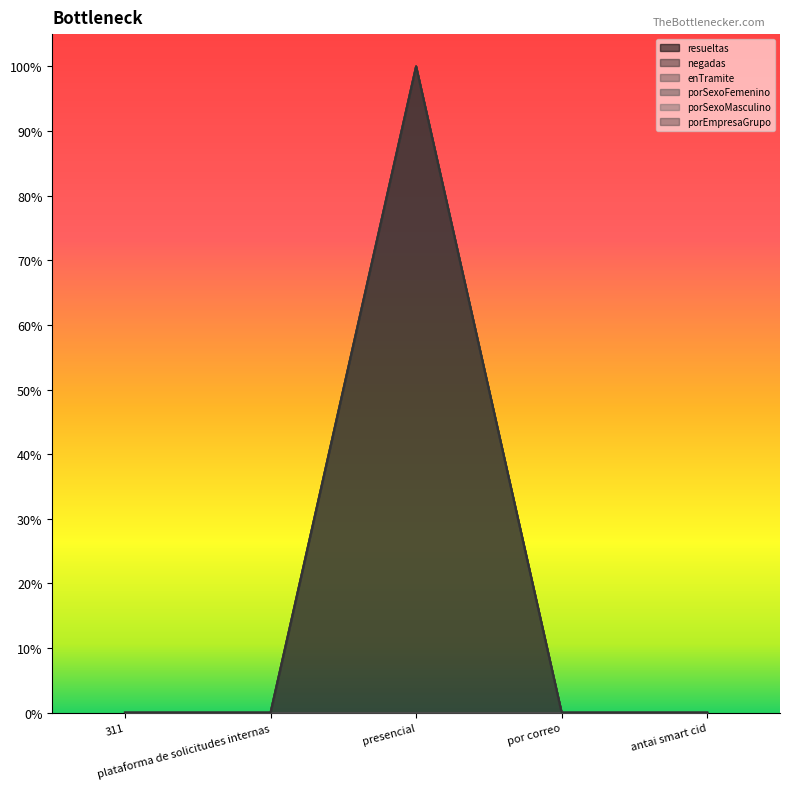

True or false: porEmpresaGrupo and resueltas cross at least once.

False